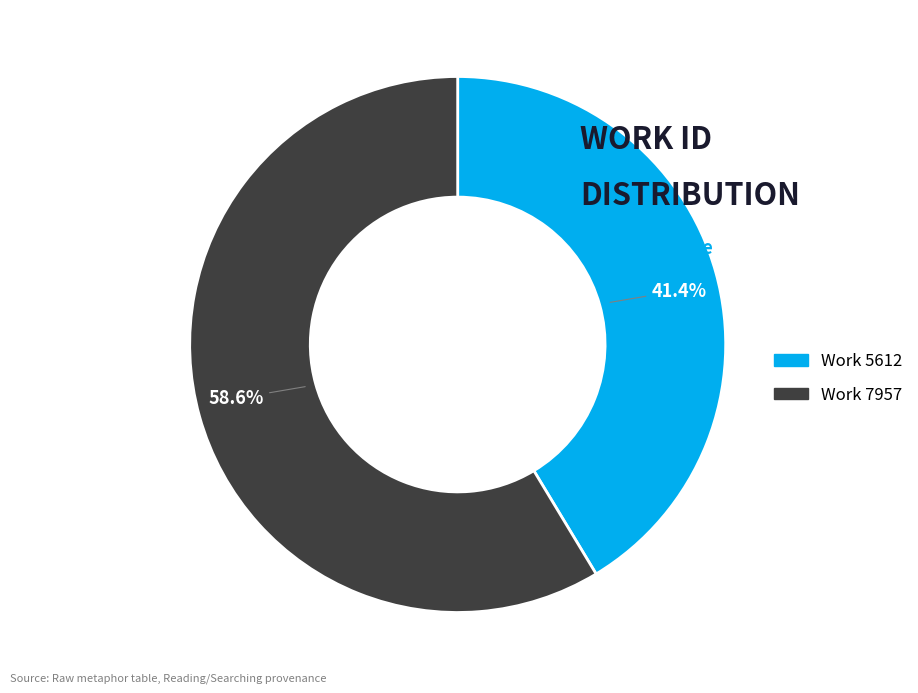

How much of the chart is everything except Work 5612?

58.6%